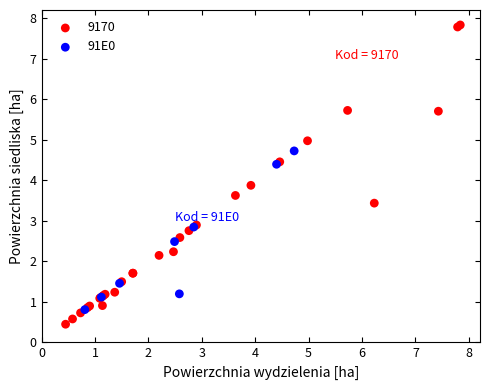

Which series has the widest spread of Y values?

9170